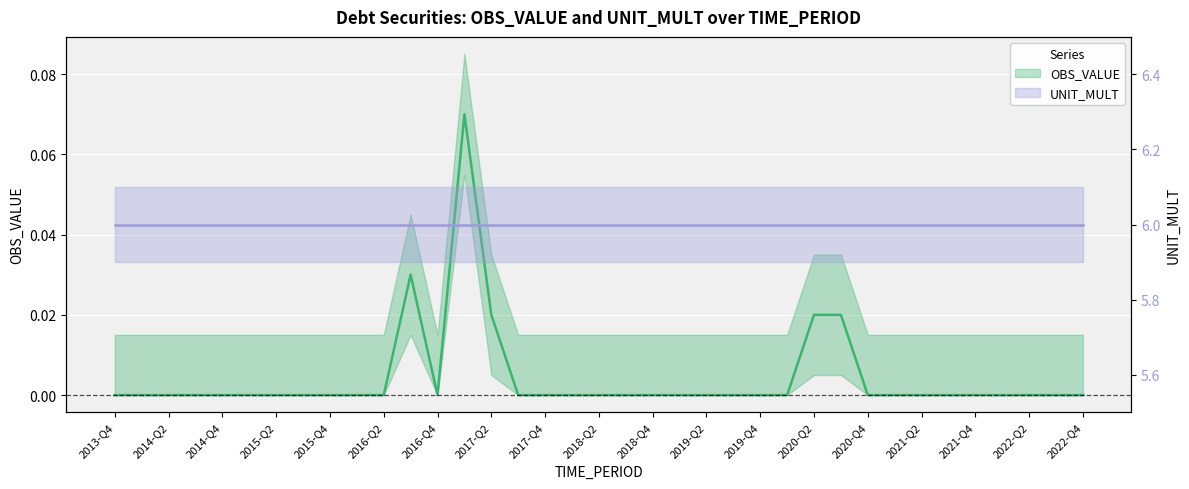

Rank the series by their average value, from highest to lowest.

UNIT_MULT, OBS_VALUE